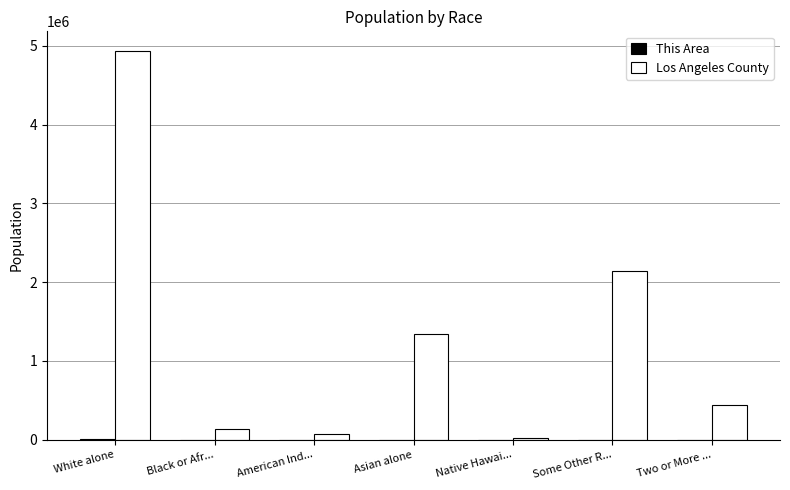

At which category is the sum across all series the highest?

White alone